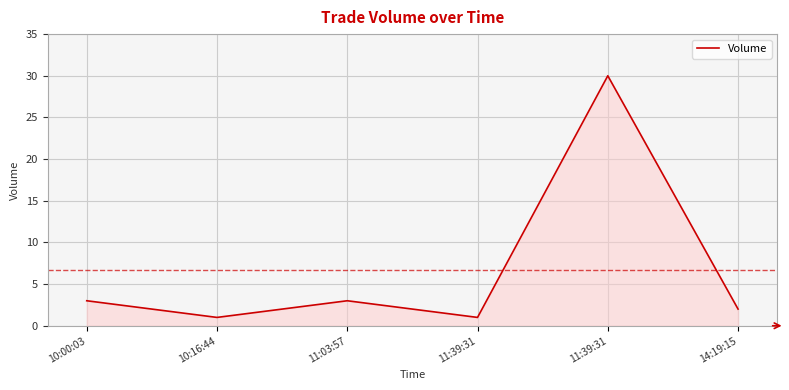

What is the label of the 2nd point from the left?

10:16:44